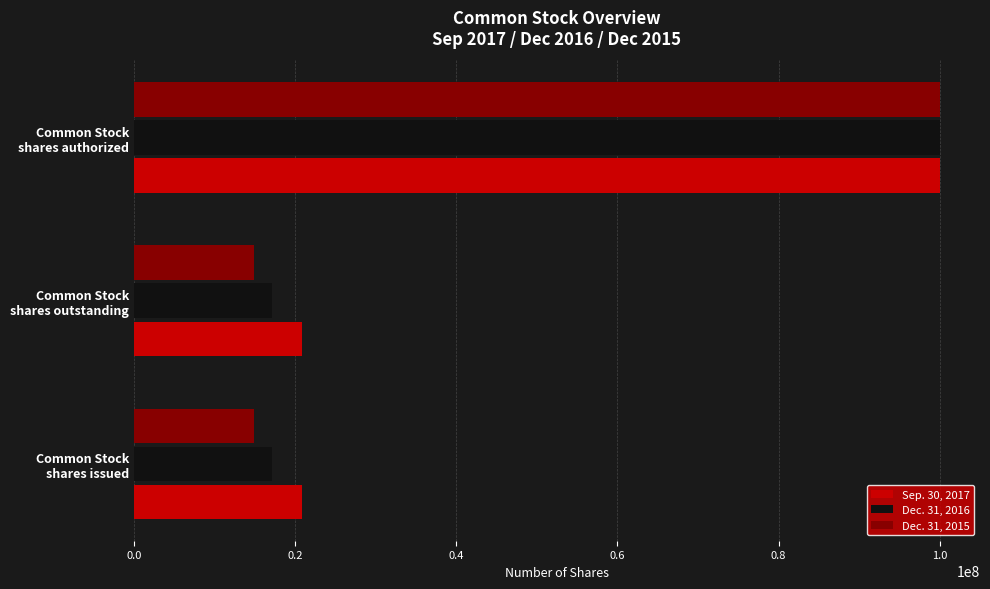

What is the average value of the Dec. 31, 2016 series?

44752519